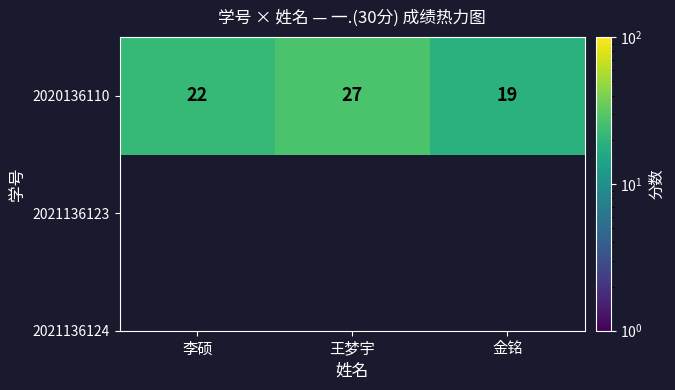

At which category does the chart reach its minimum across all series?

金铭